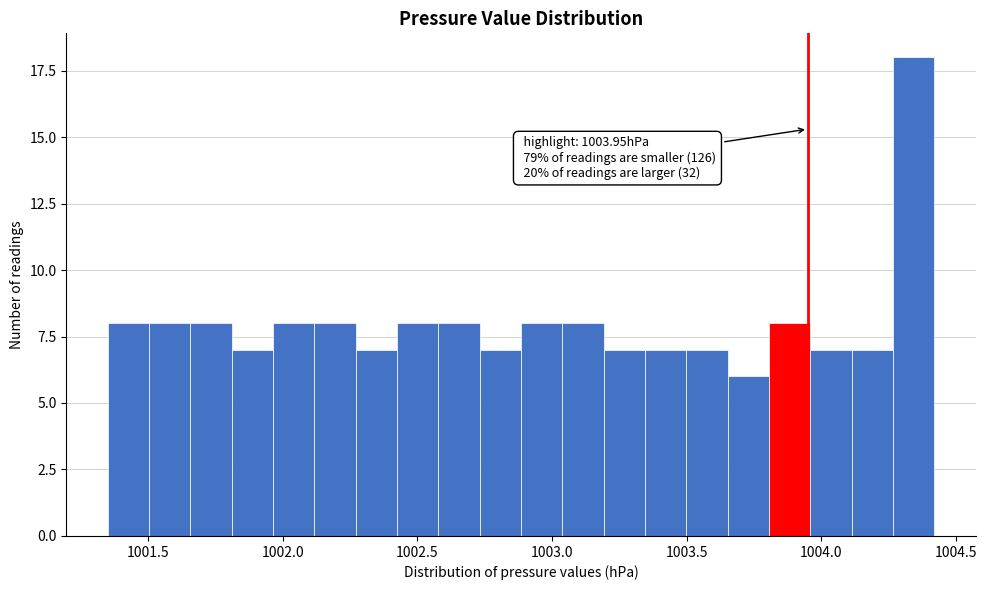

Read against the x-axis, roughly where is the centre of the tallest bar?

1004.35